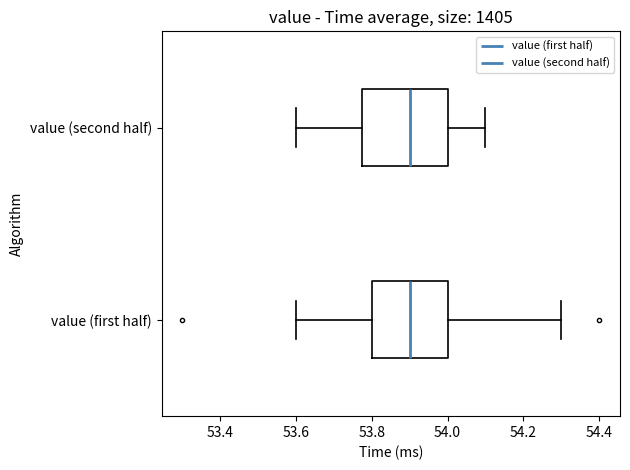

Reading bottom to top, transcribe this box plot: for each box, give where its median line is, the range the box spans, and where its two whiskers end, as read against the x-axis. The values are not printed on the chart, so give them approximately, as read against the axis.

value (first half): median 53.90, box 53.80 to 54.00, whiskers 53.60 to 54.30
value (second half): median 53.90, box 53.78 to 54.00, whiskers 53.60 to 54.10